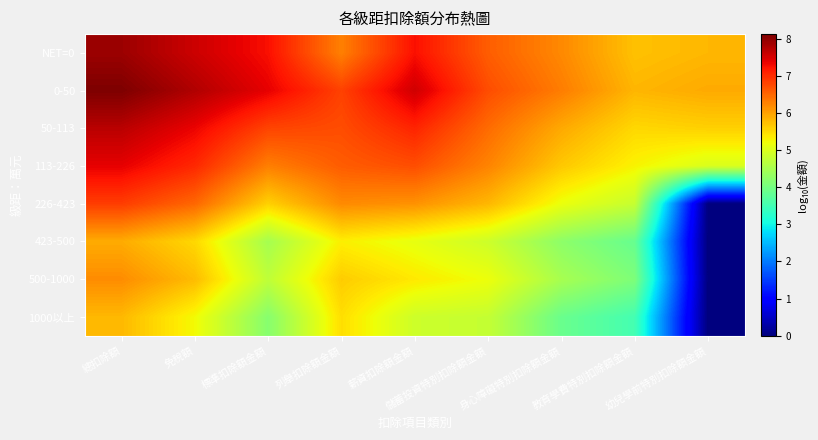

List the series in order of their peak value, highest first.

0-50, NET=0, 50-113, 113-226, 226-423, 500-1000, 423-500, 1000以上